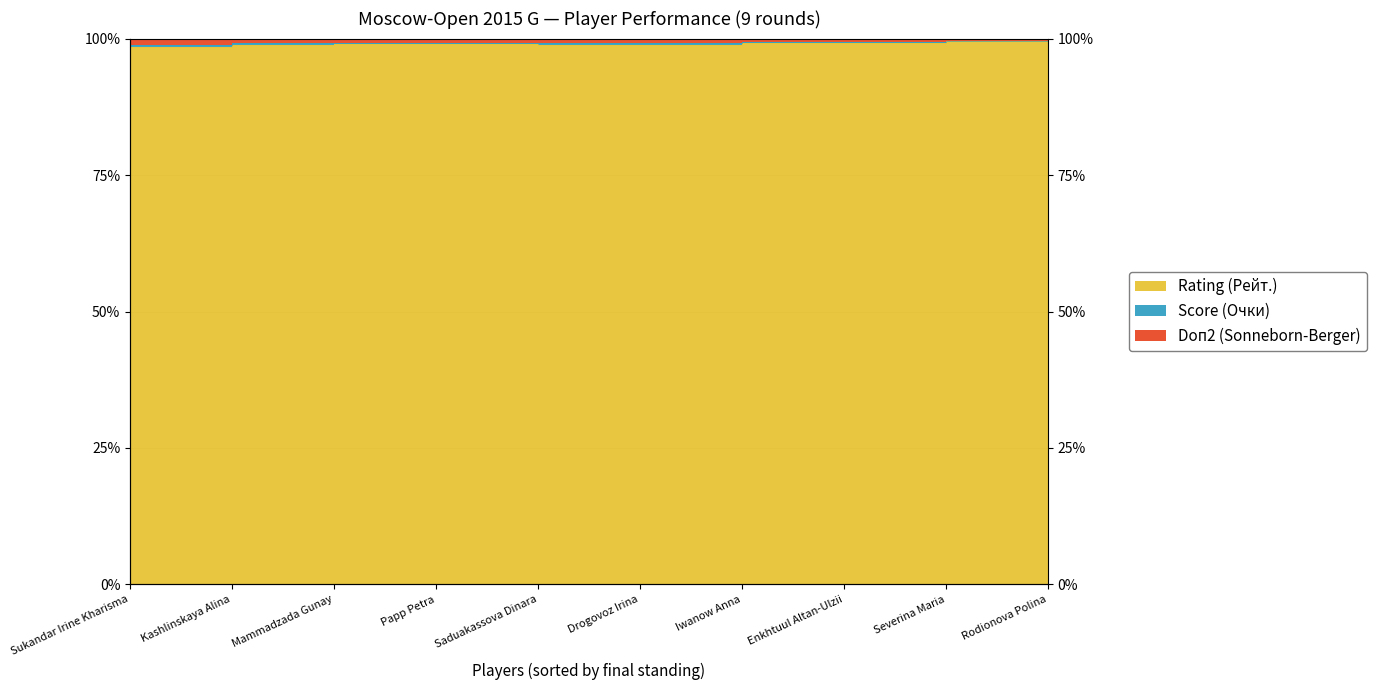

Is the value of Score (Очки) at Severina Maria greater than the value of Doп2 (Sonneborn-Berger) at Saduakassova Dinara?

Yes